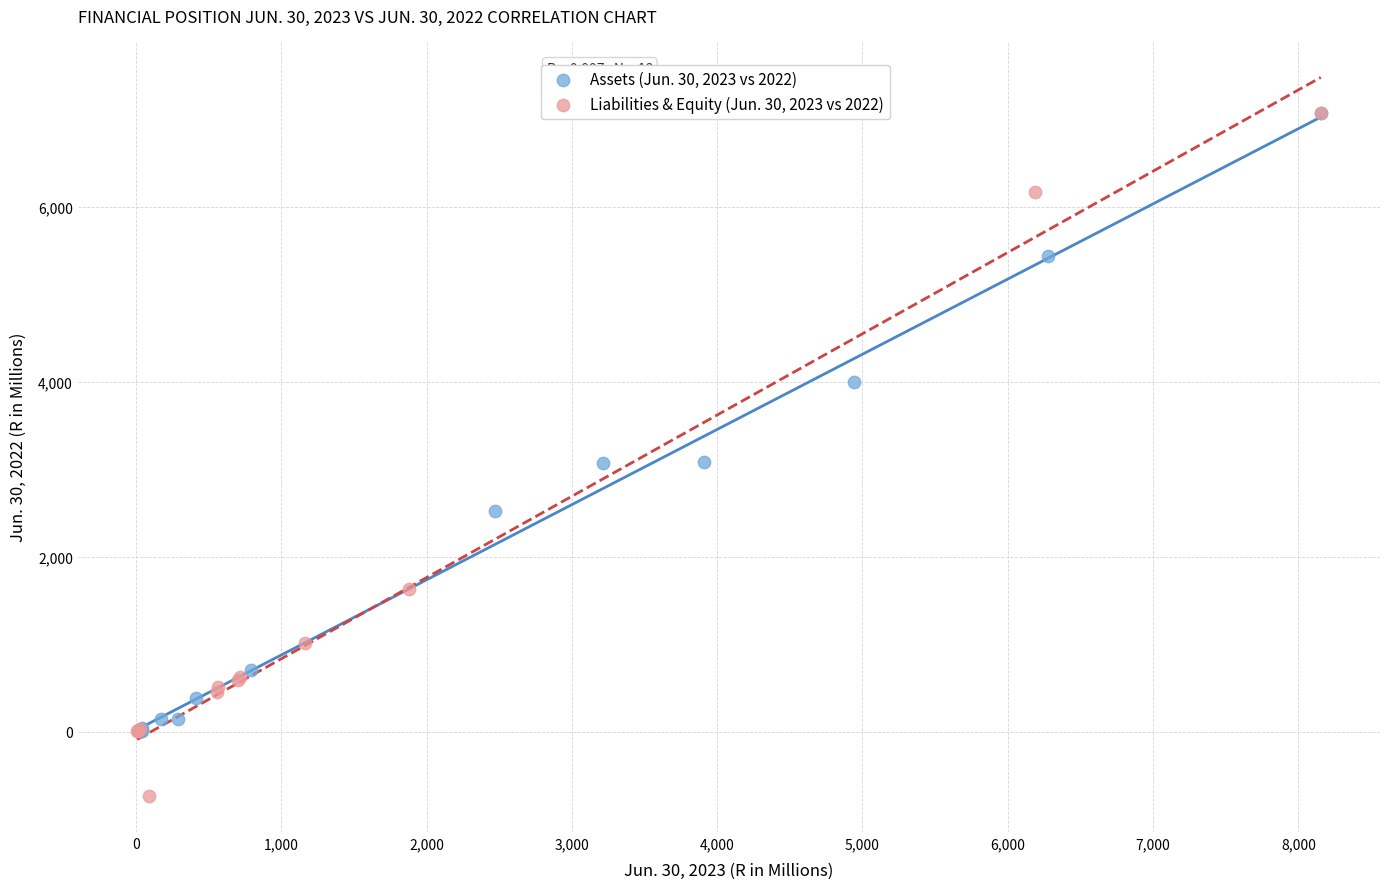

Which series reaches the minimum Y coordinate?

Liabilities & Equity (Jun. 30, 2023 vs 2022)